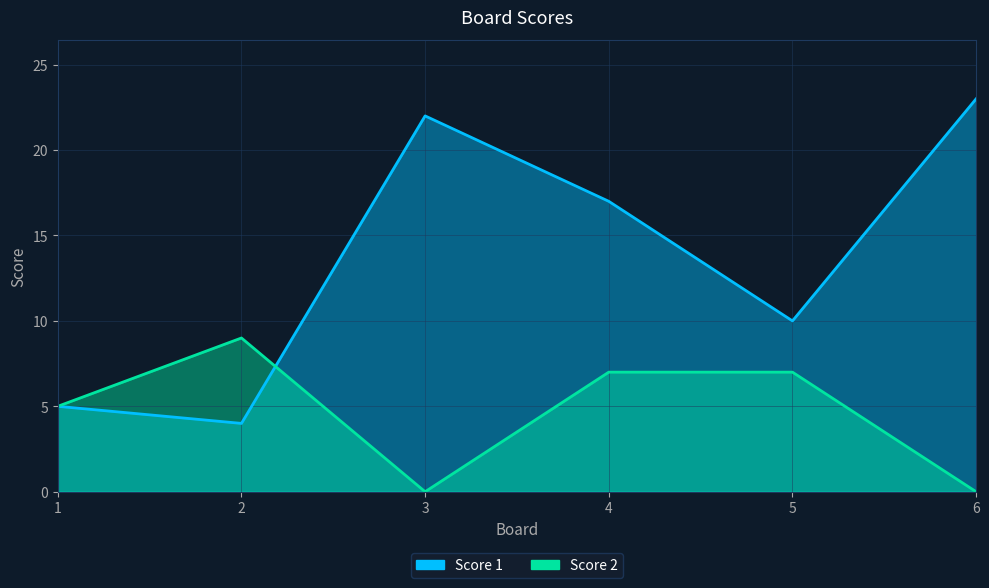

The Score 1 series shows 10 at 5. True or false?

True